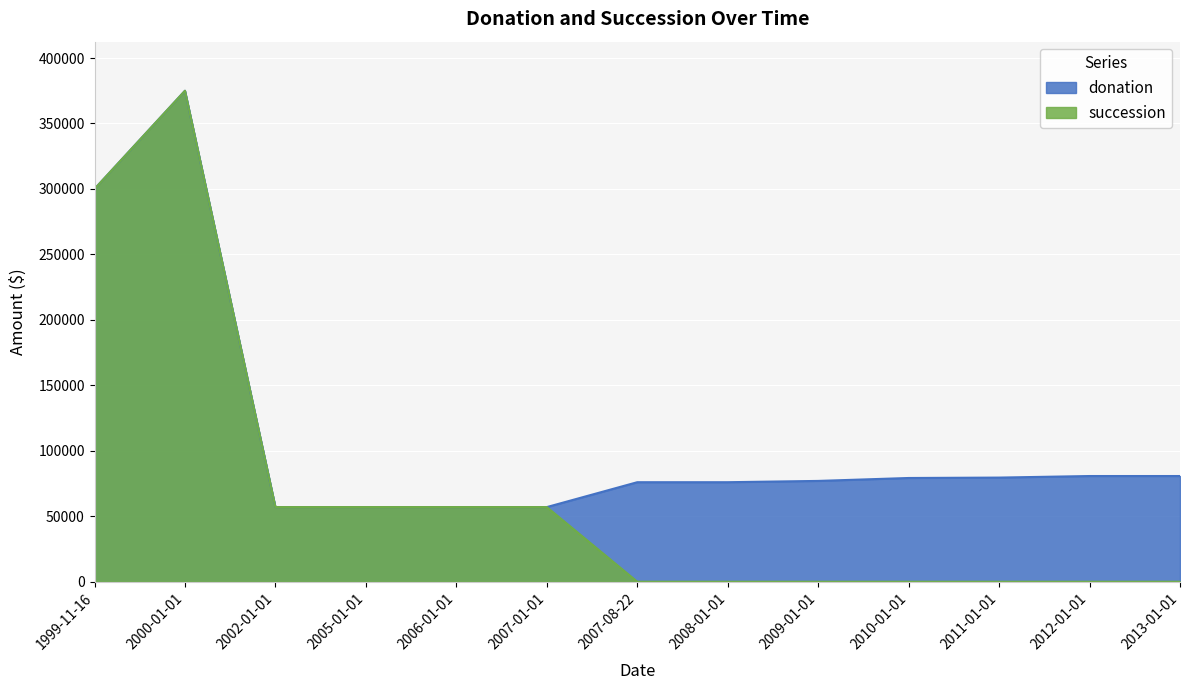

Where is the first local maximum for succession?

2000-01-01